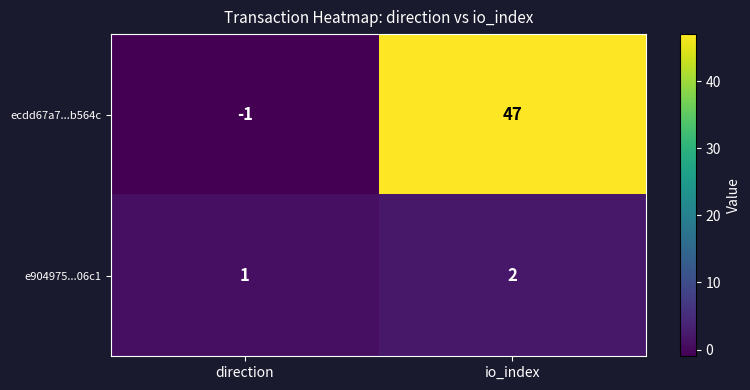

Where is ecdd67a7...b564c nearest to the value 23?

direction